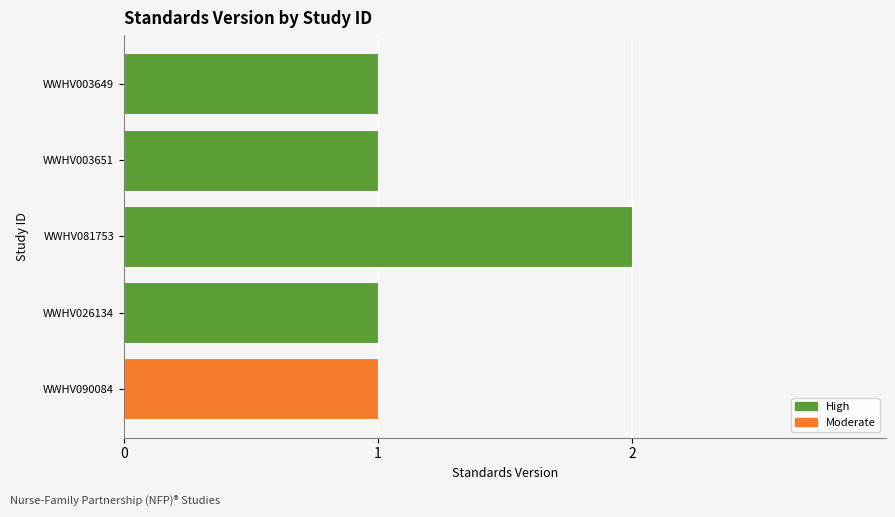

Rank the categories by value from highest to lowest.

WWHV081753, WWHV090084, WWHV026134, WWHV003651, WWHV003649